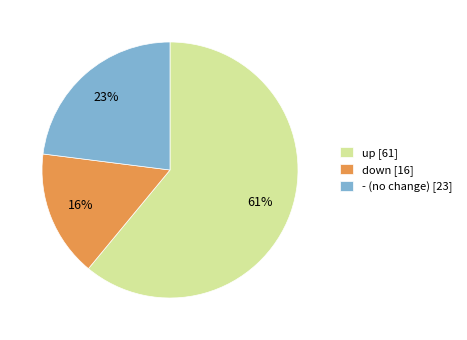

Count the number of slices in the pie.

3